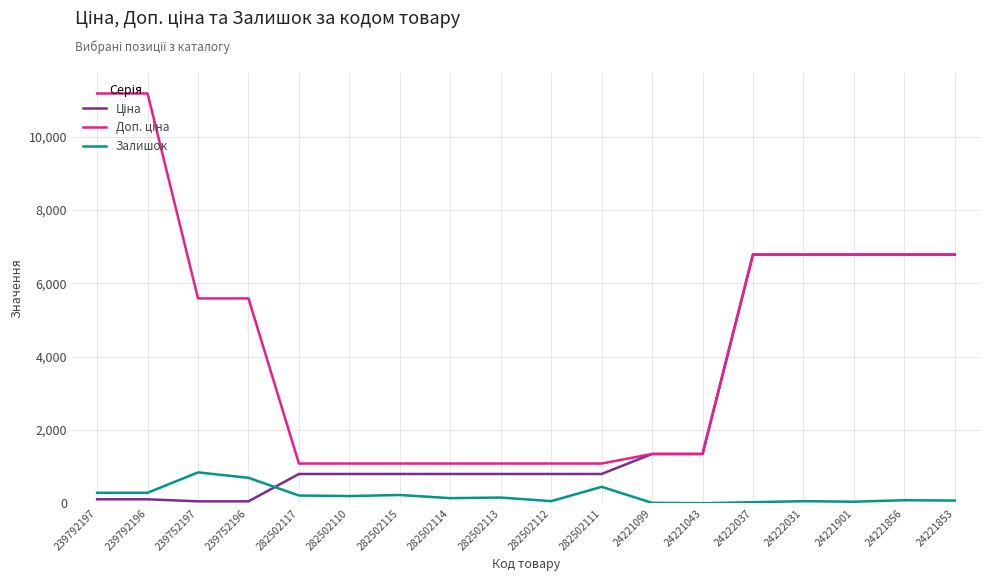

What is the highest value of the Залишок series?

845.0